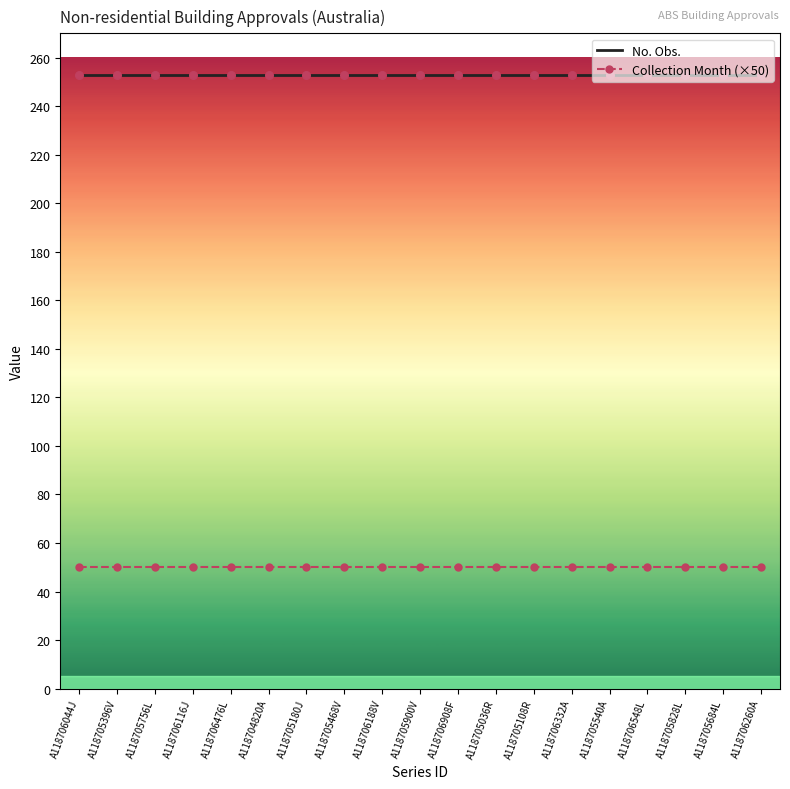

What are all the series names shown in the legend?

No. Obs., Collection Month (×50)